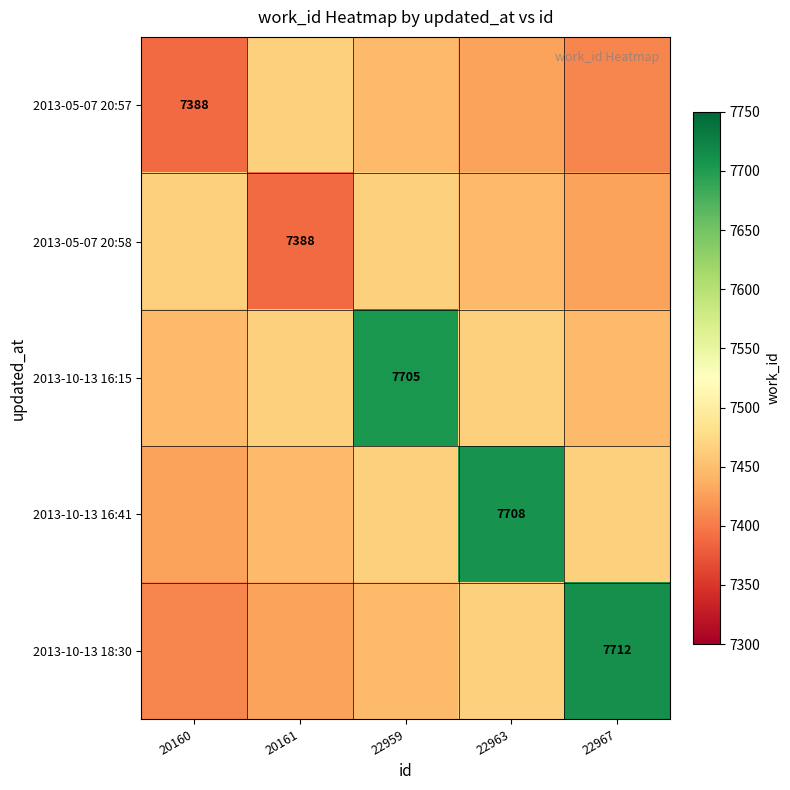

Read the 2013-10-13 16:41 value at 22967.

7465.8